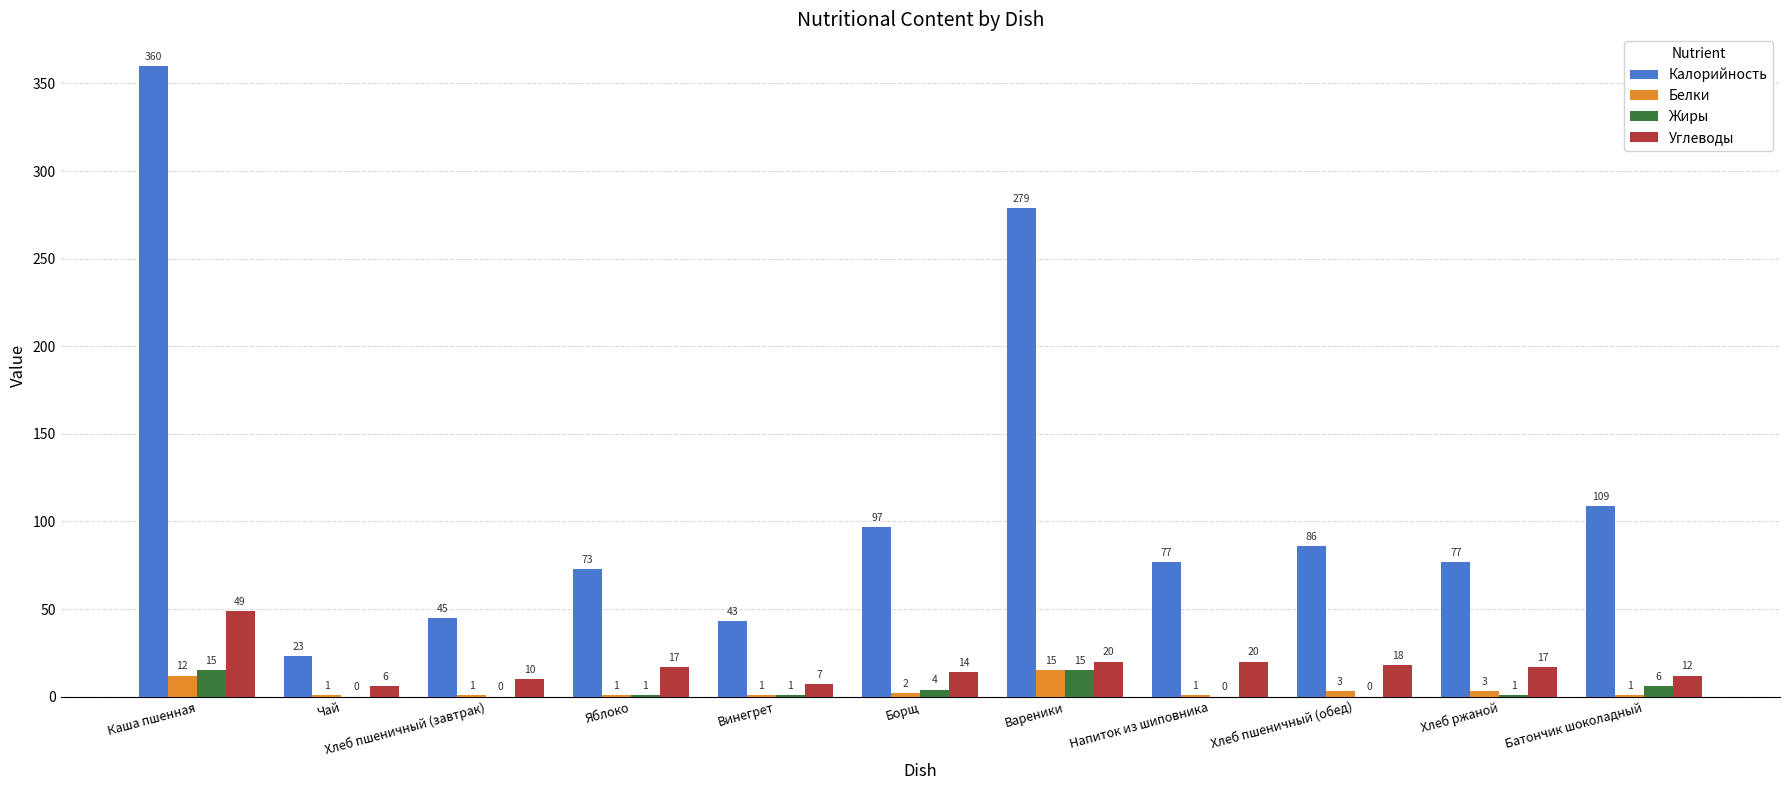

True or false: Жиры has a value of 0 at Хлеб пшеничный (завтрак).

True